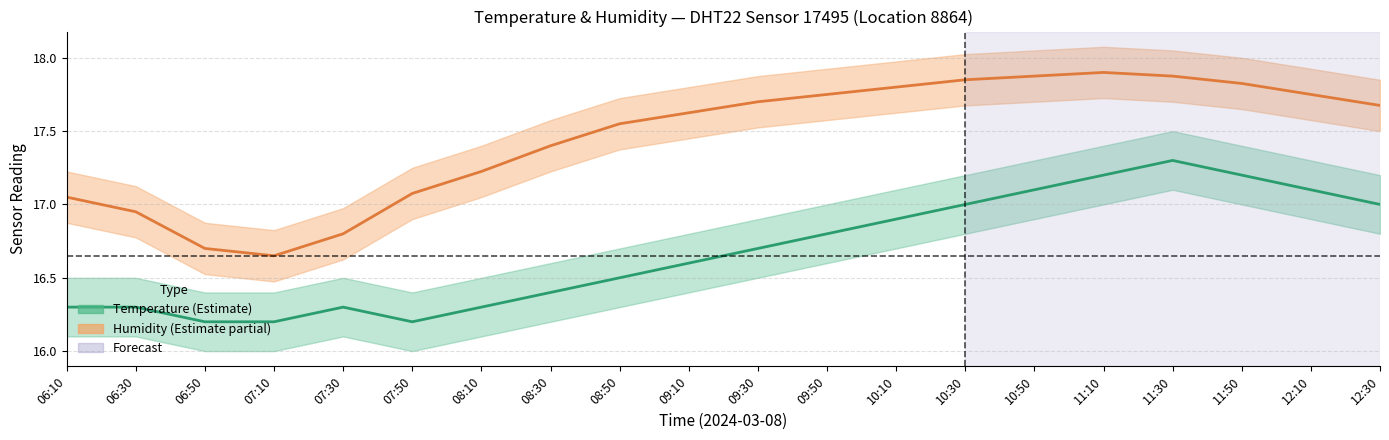

Is this an area chart (filled region under the line)?

No